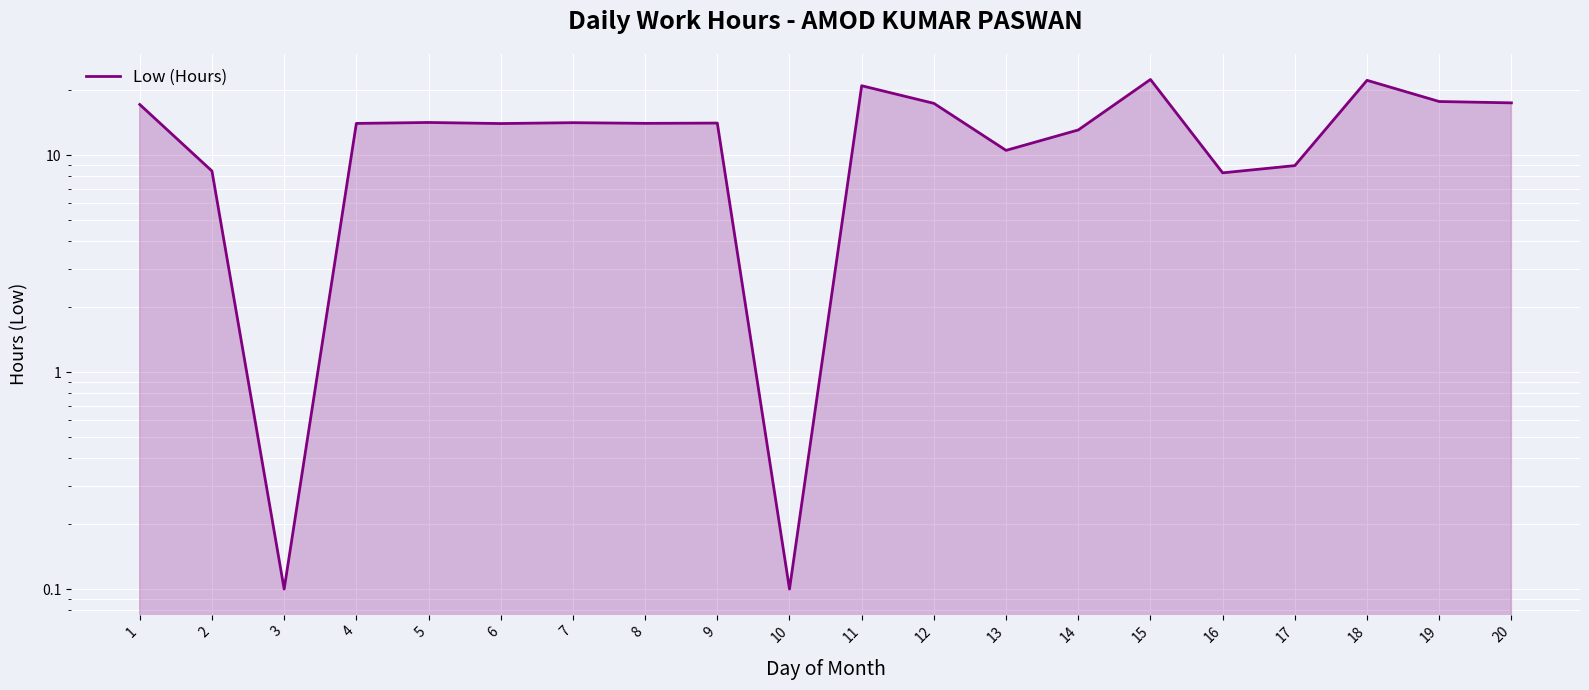

What is the approximate value at 11?

20.9